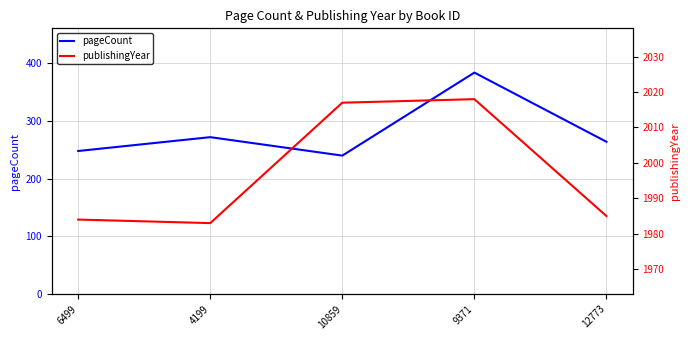

What position from the right is 9371?

2